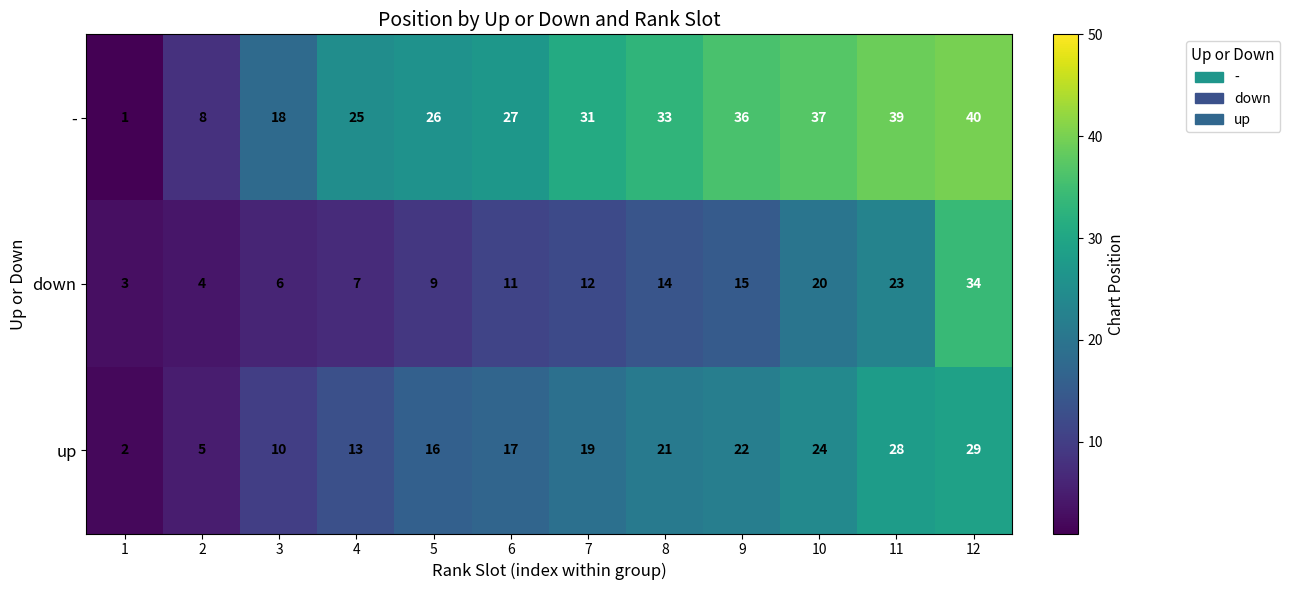

True or false: - has a value of 64 at 10.

False